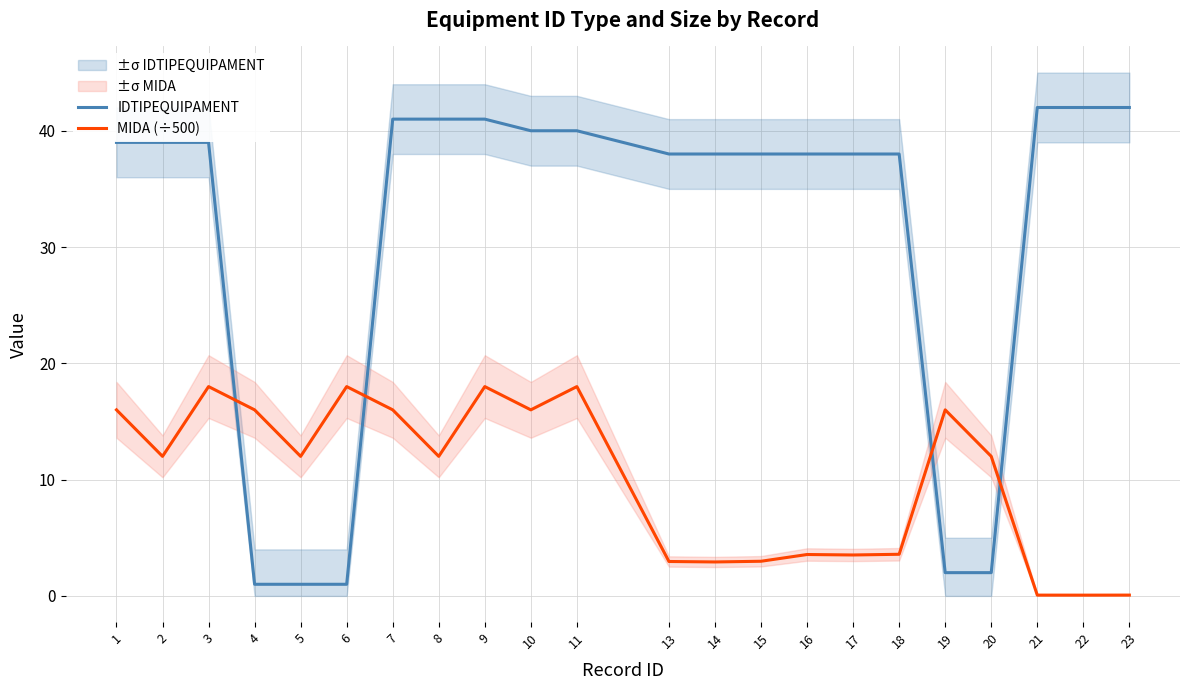

At which category does the chart reach its peak across all series?

21